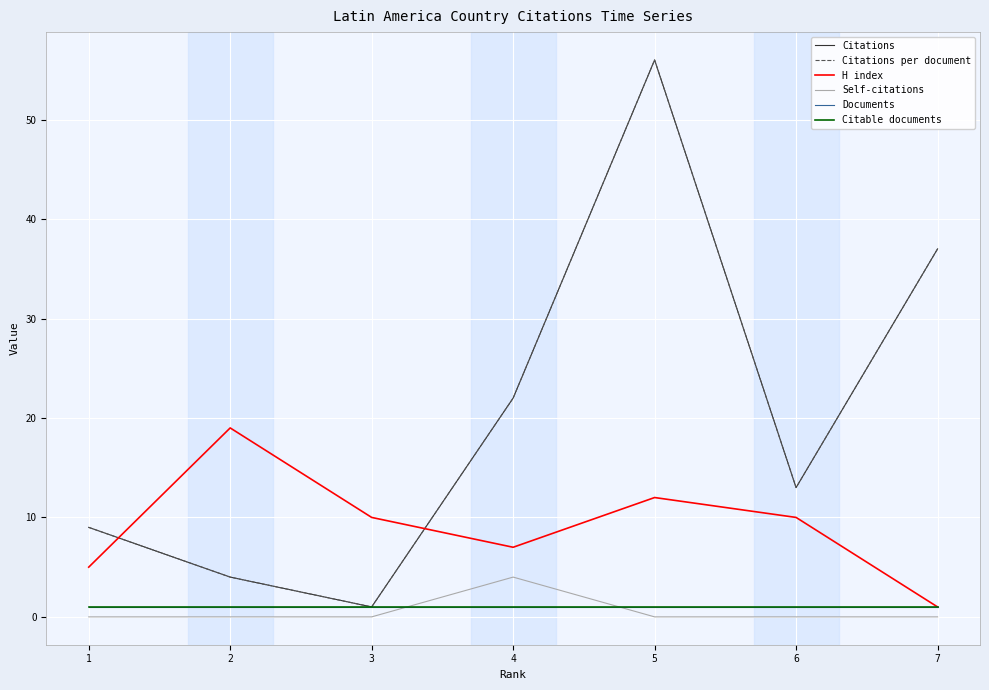

Between 6 and 4, which is larger?

4